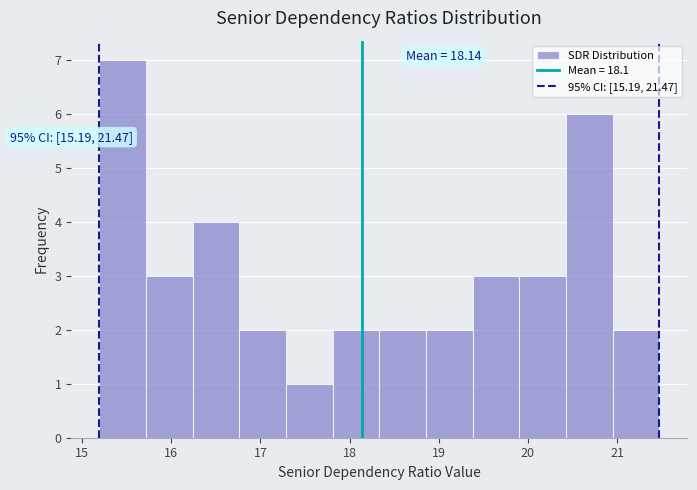

Over which range of the x-axis is the bar tallest?

15.2 to 15.7